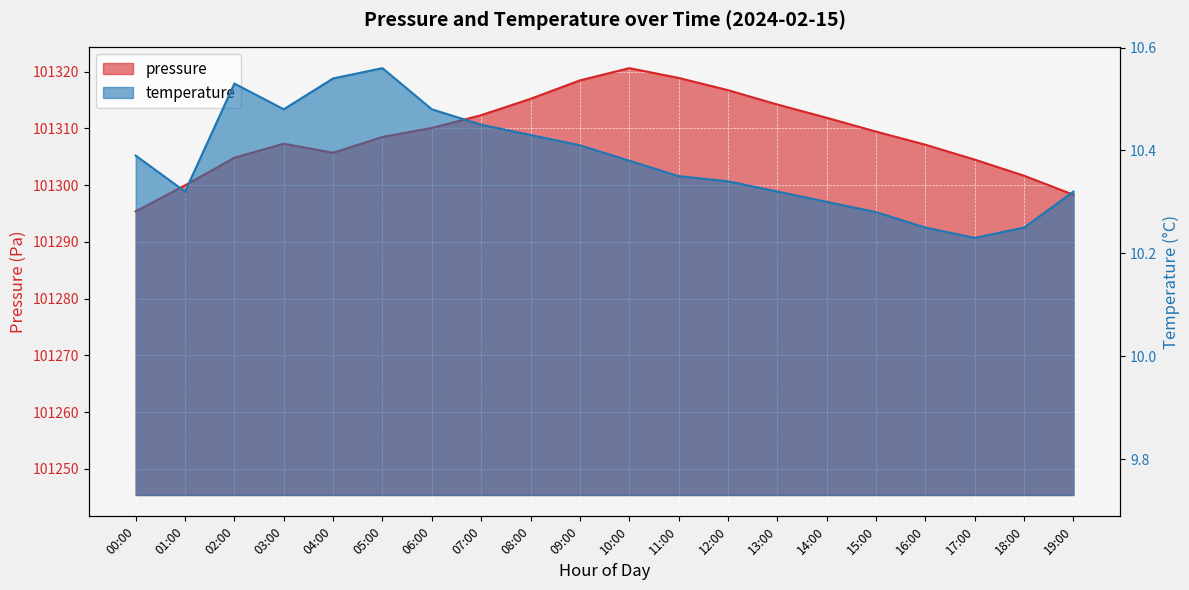

Reading right to left, extract all data points from this chart.

pressure: 19:00=101298.3	18:00=101301.7	17:00=101304.5	16:00=101307.1	15:00=101309.4	14:00=101311.9	13:00=101314.2	12:00=101316.8	11:00=101318.9	10:00=101320.6	09:00=101318.5	08:00=101315.2	07:00=101312.3	06:00=101310.1	05:00=101308.5	04:00=101305.7	03:00=101307.3	02:00=101304.8	01:00=101300.0	00:00=101295.4
temperature: 19:00=10.3	18:00=10.2	17:00=10.2	16:00=10.2	15:00=10.3	14:00=10.3	13:00=10.3	12:00=10.3	11:00=10.3	10:00=10.4	09:00=10.4	08:00=10.4	07:00=10.4	06:00=10.5	05:00=10.6	04:00=10.5	03:00=10.5	02:00=10.5	01:00=10.3	00:00=10.4